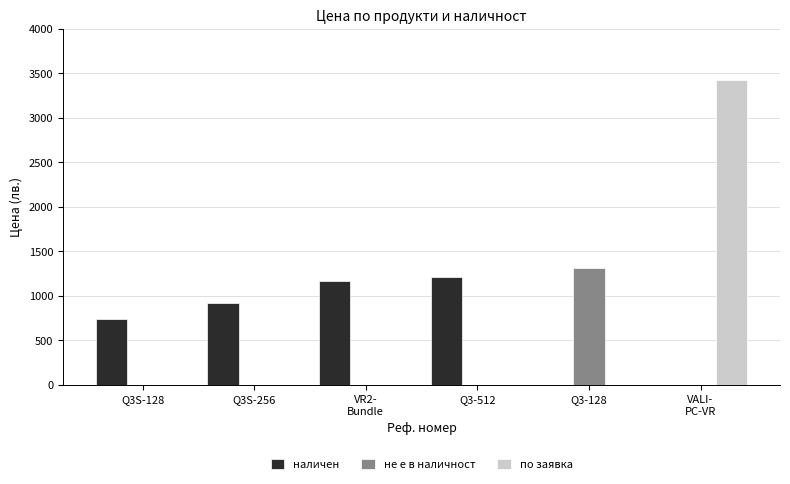

How many groups of bars are there?

6